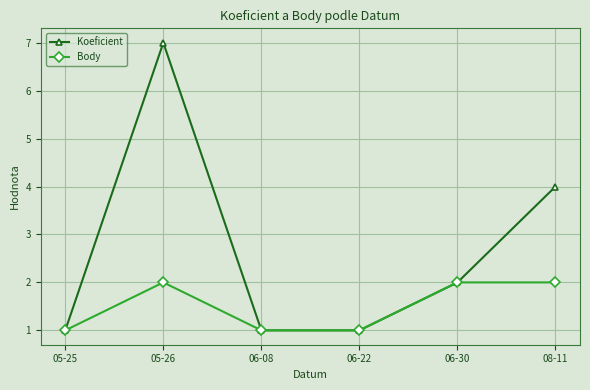

What is the maximum value shown in the chart?

7